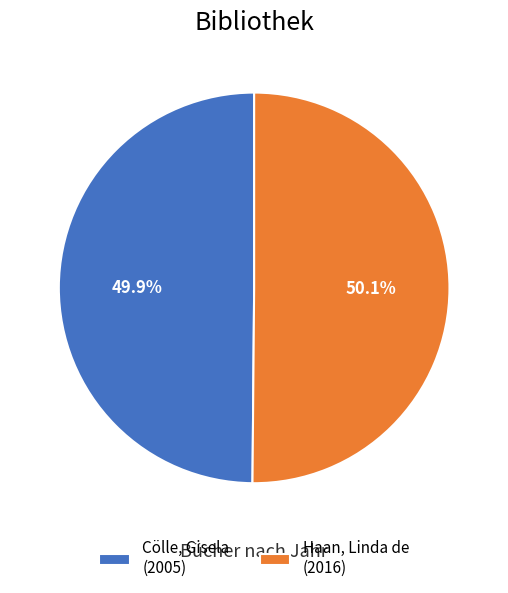

To the nearest percent, what portion does Cölle, Gisela represent?

50%